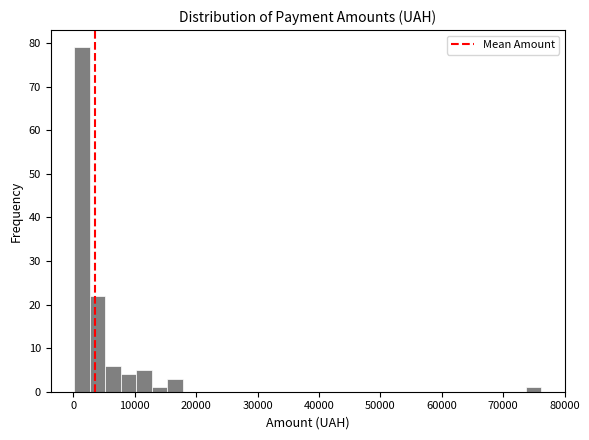

Read against the x-axis, roughly where is the centre of the tallest bar?

1000